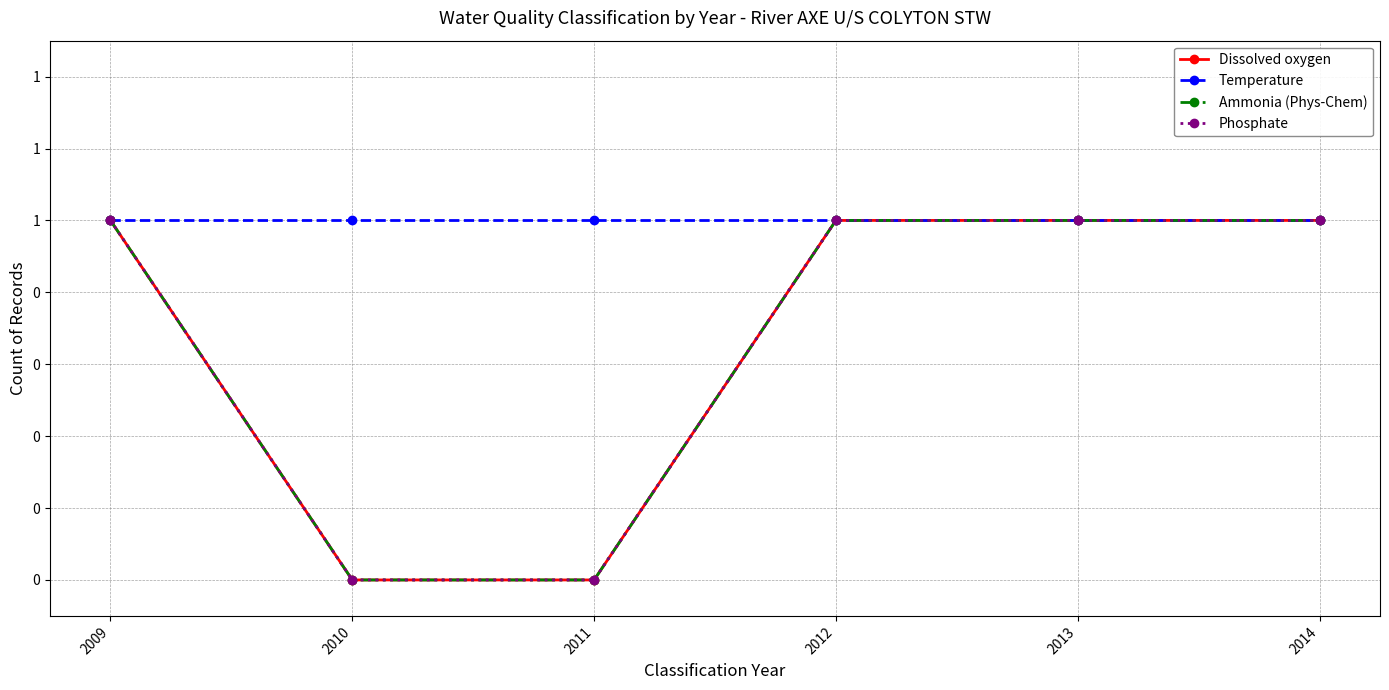

Which category has the highest value in the Phosphate series?

2009